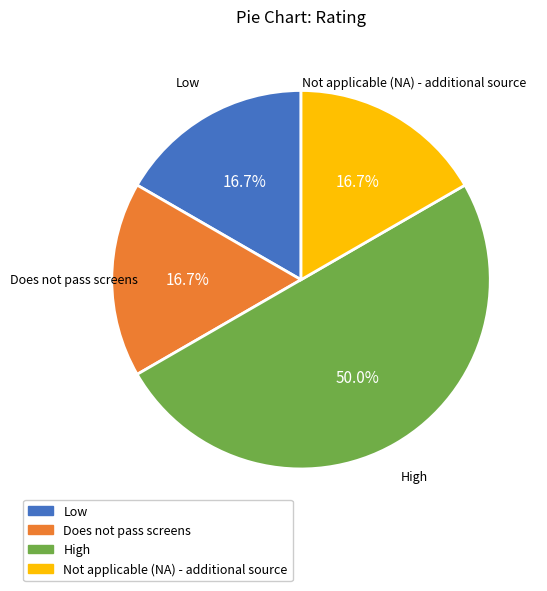

Which category has the biggest portion of the pie?

High